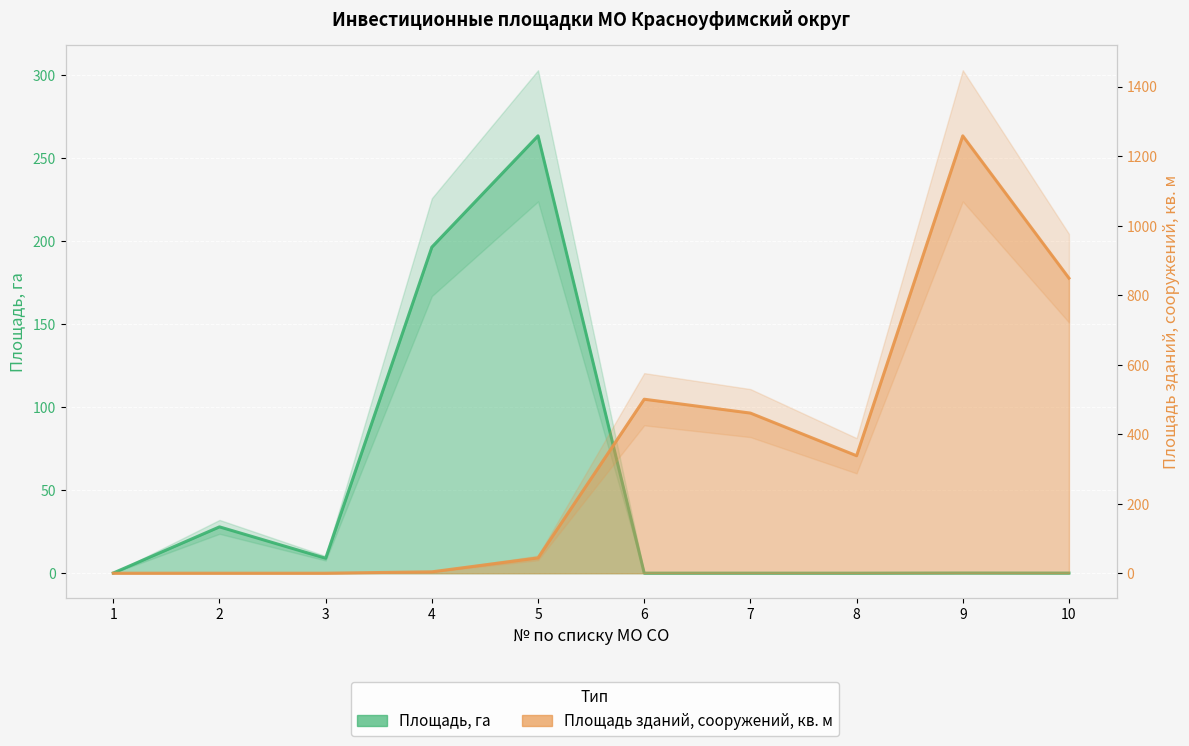

What is the approximate value of Площадь зданий, сооружений, кв. м at 9?

1258.4